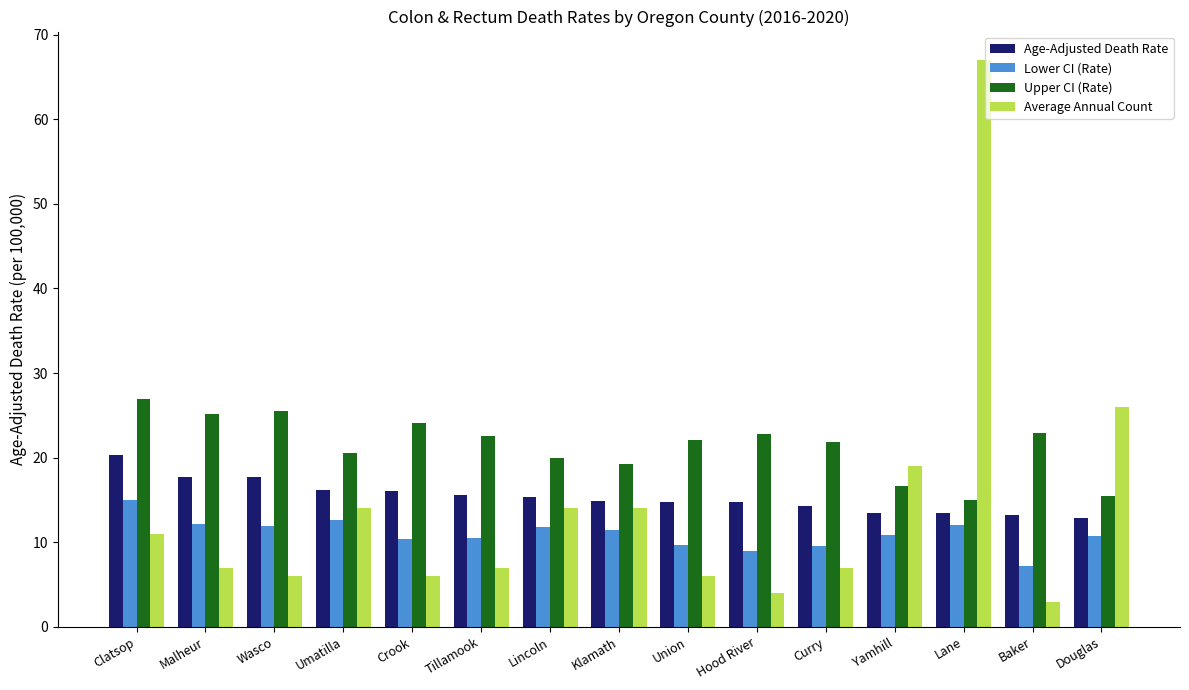

Which label corresponds to the smallest value in the chart?

Baker